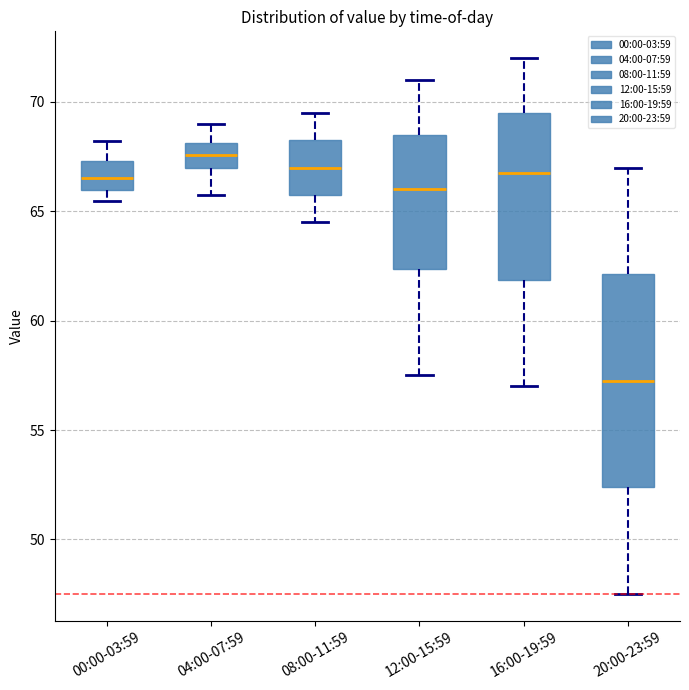

Which box's median line is the lowest?

20:00-23:59